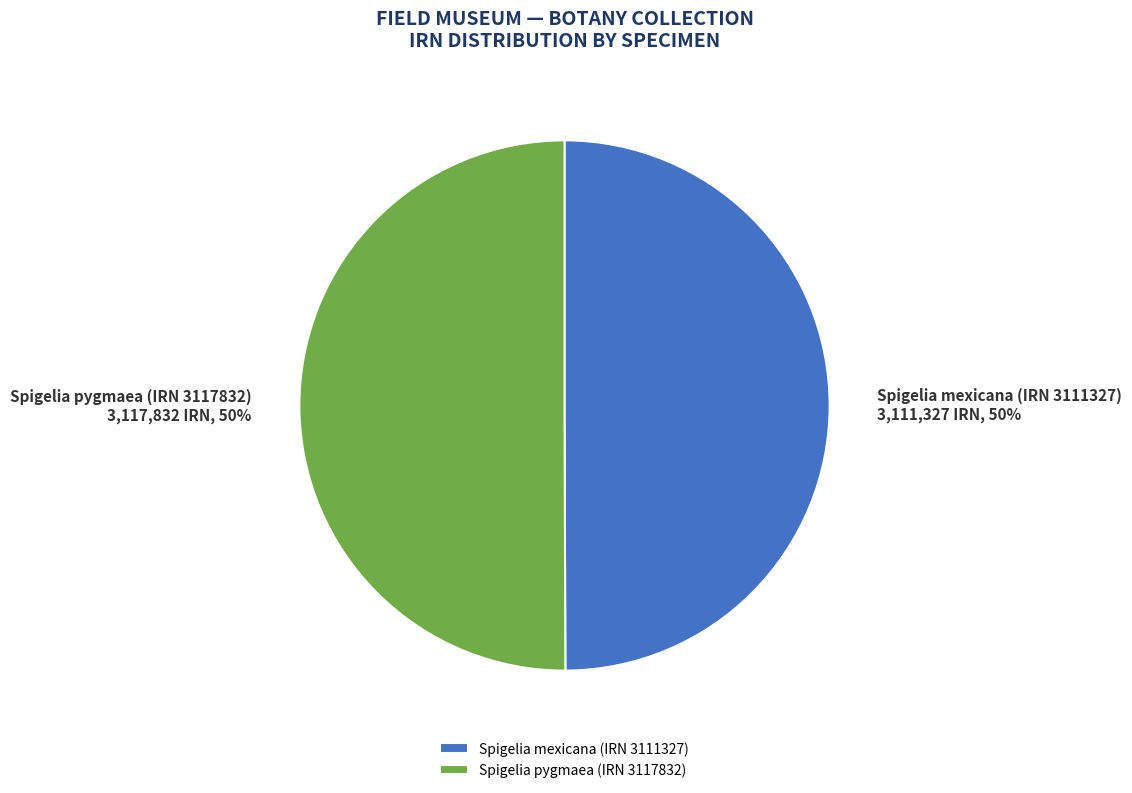

How many slices are in this pie chart?

2